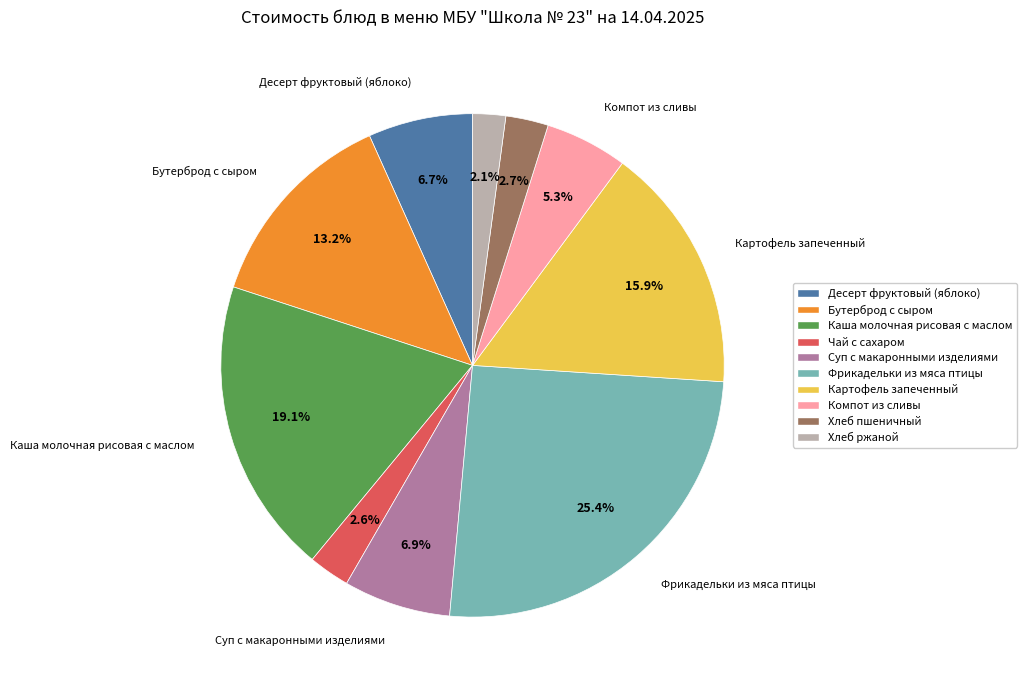

Which slice is the smallest?

Хлеб ржаной